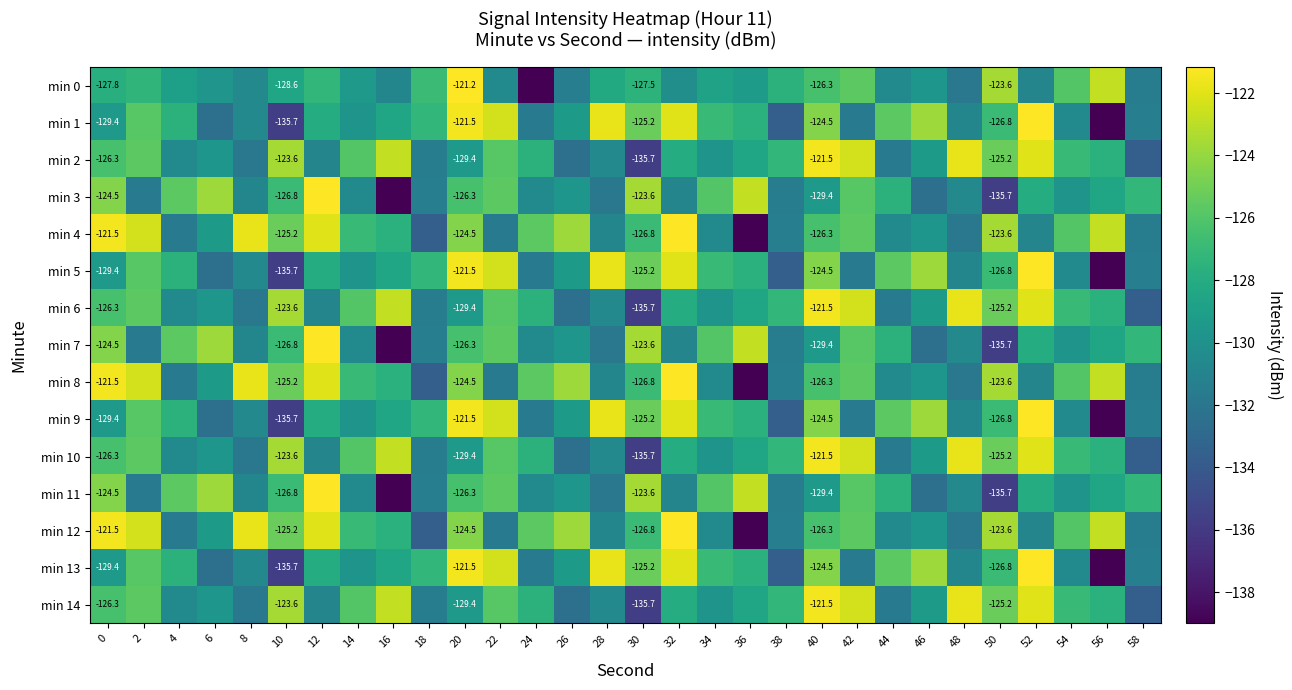

The value of min 4 at 40 is -170.0. True or false?

False